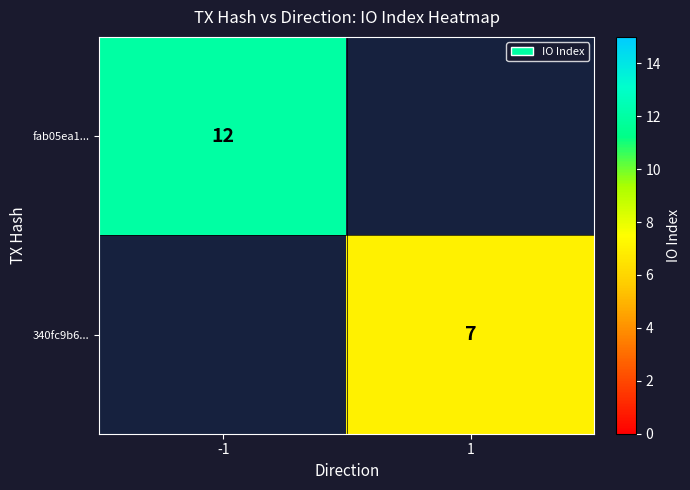

The fab05ea1... series shows 12 at -1. True or false?

True